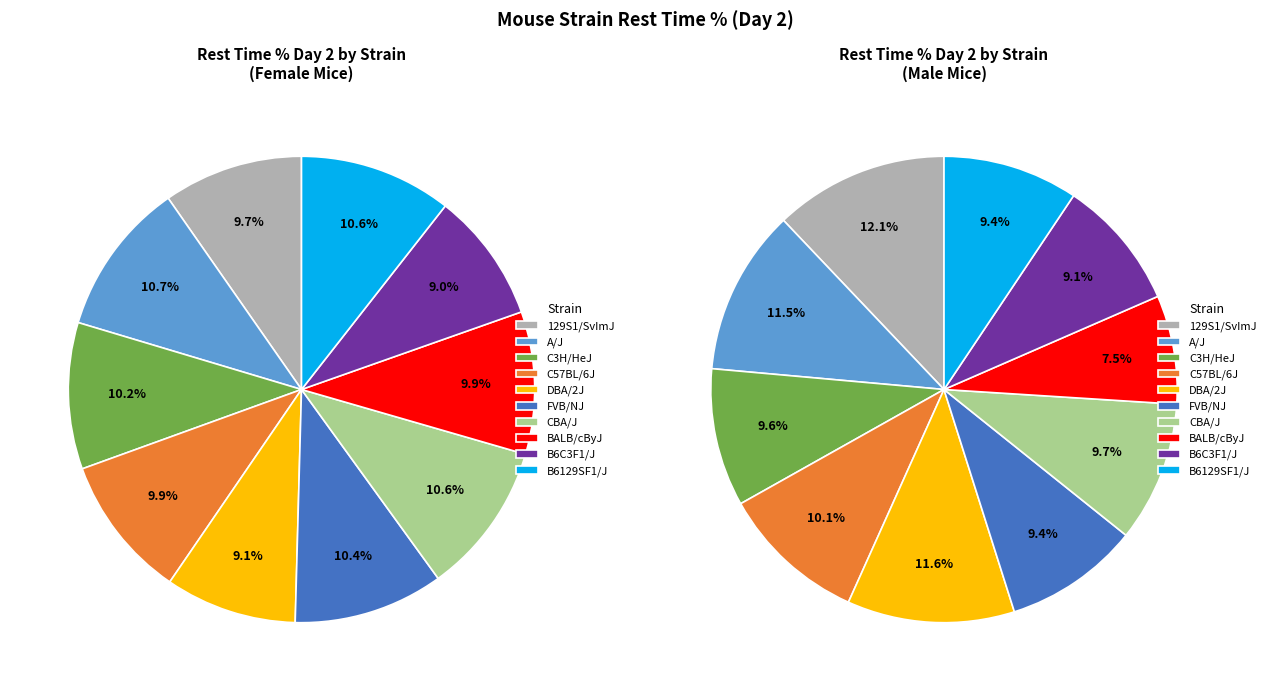

Do B6C3F1/J and C57BL/6J together represent more than half of the pie?

No